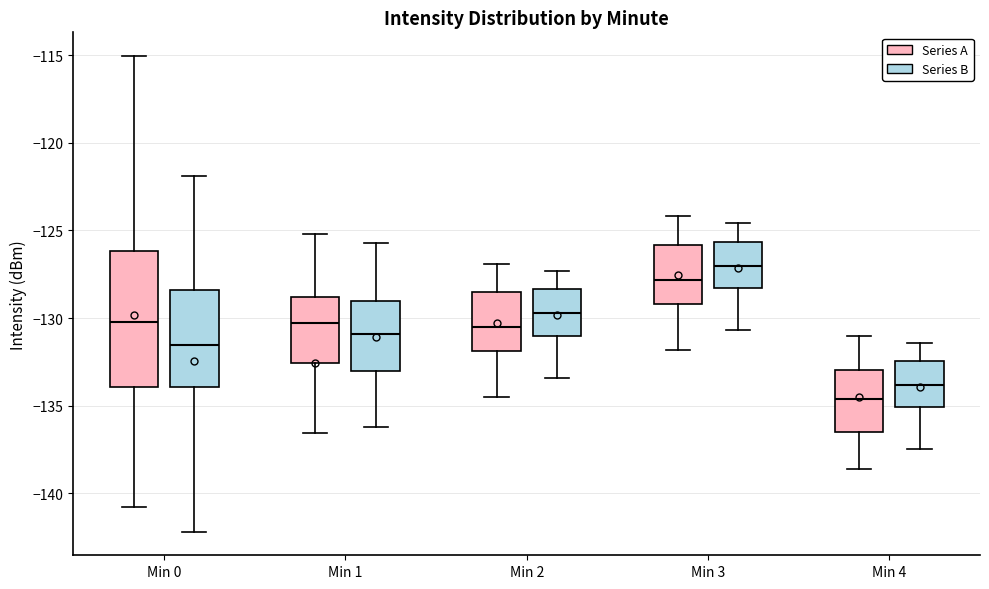

Comparing the boxes themselves (not the whiskers), which one is the tallest?

Min 0 (Series A)